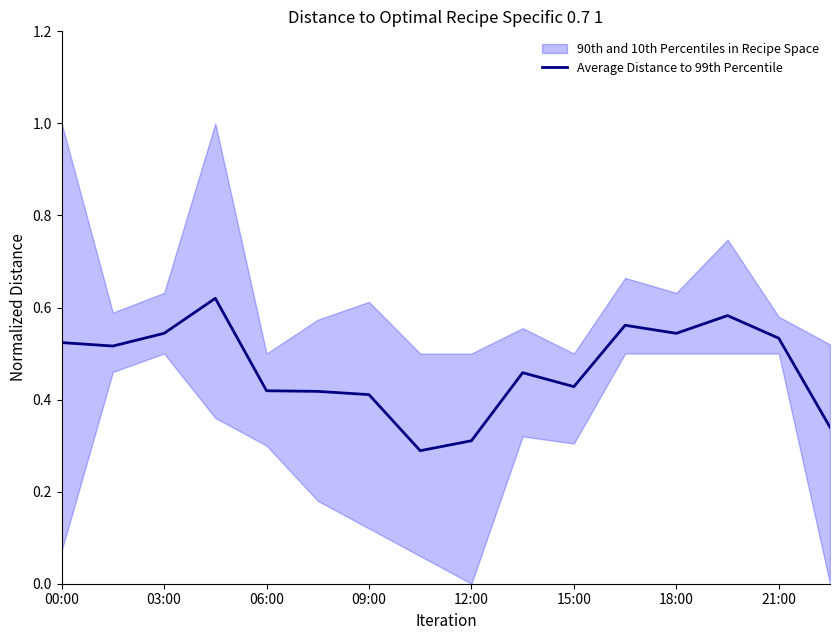

True or false: Average Distance to 99th Percentile has a value of 0.4 at 09:00.

True